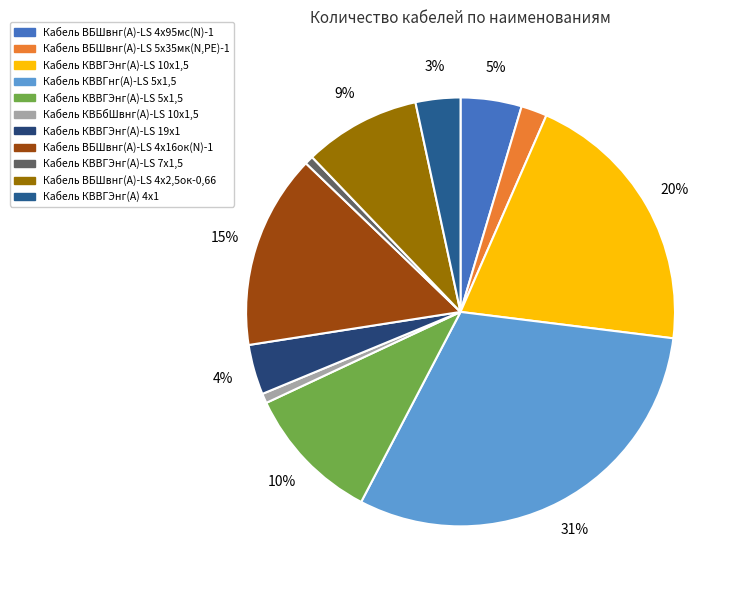

What percentage do Кабель ВБШвнг(А)-LS 4х95мс(N)-1 and Кабель ВБШвнг(А)-LS 5х35мк(N,PE)-1 together represent?

6.6%